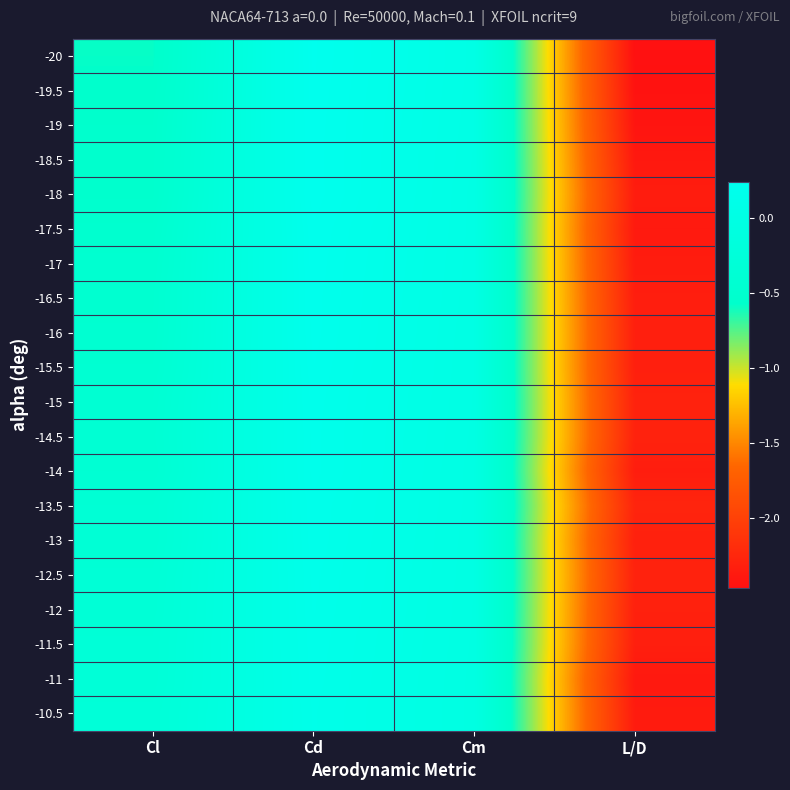

Reading right to left, transcribe all the data shown in this chart.

-20: L/D=-2.5	Cm=0.0	Cd=0.2	Cl=-0.6
-19.5: L/D=-2.4	Cm=0.0	Cd=0.2	Cl=-0.6
-19: L/D=-2.4	Cm=0.0	Cd=0.2	Cl=-0.5
-18.5: L/D=-2.4	Cm=0.0	Cd=0.2	Cl=-0.5
-18: L/D=-2.3	Cm=0.0	Cd=0.2	Cl=-0.5
-17.5: L/D=-2.4	Cm=0.0	Cd=0.2	Cl=-0.5
-17: L/D=-2.4	Cm=0.0	Cd=0.2	Cl=-0.5
-16.5: L/D=-2.3	Cm=0.0	Cd=0.2	Cl=-0.5
-16: L/D=-2.3	Cm=-0.0	Cd=0.2	Cl=-0.5
-15.5: L/D=-2.3	Cm=-0.0	Cd=0.2	Cl=-0.4
-15: L/D=-2.3	Cm=-0.0	Cd=0.2	Cl=-0.4
-14.5: L/D=-2.3	Cm=-0.0	Cd=0.2	Cl=-0.4
-14: L/D=-2.3	Cm=-0.0	Cd=0.2	Cl=-0.4
-13.5: L/D=-2.3	Cm=-0.0	Cd=0.2	Cl=-0.4
-13: L/D=-2.3	Cm=-0.0	Cd=0.2	Cl=-0.4
-12.5: L/D=-2.3	Cm=-0.0	Cd=0.1	Cl=-0.3
-12: L/D=-2.3	Cm=-0.0	Cd=0.1	Cl=-0.3
-11.5: L/D=-2.3	Cm=-0.0	Cd=0.1	Cl=-0.3
-11: L/D=-2.4	Cm=-0.0	Cd=0.1	Cl=-0.3
-10.5: L/D=-2.4	Cm=-0.0	Cd=0.1	Cl=-0.3